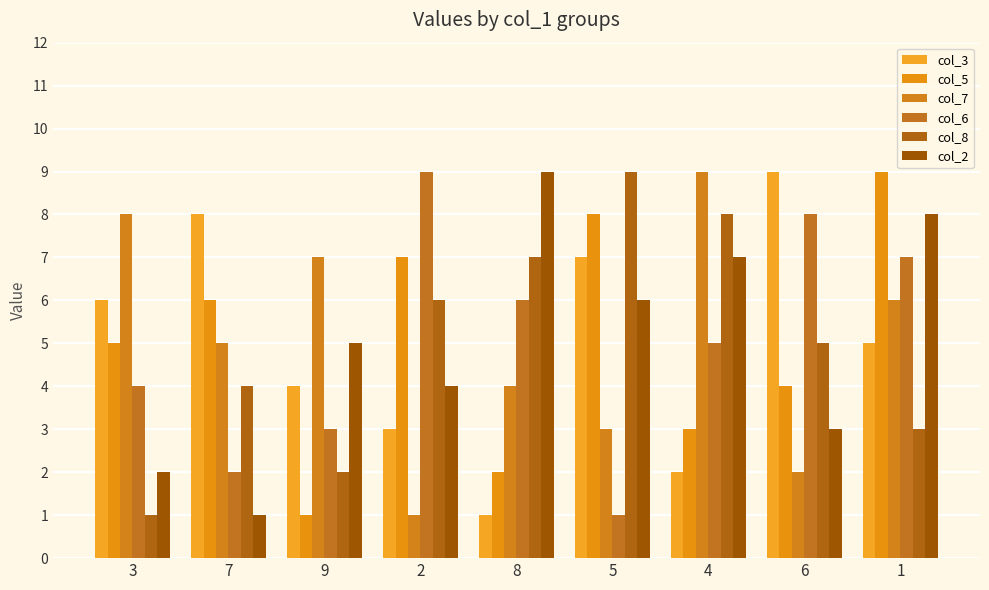

At how many categories does at least one series exceed 1?

9